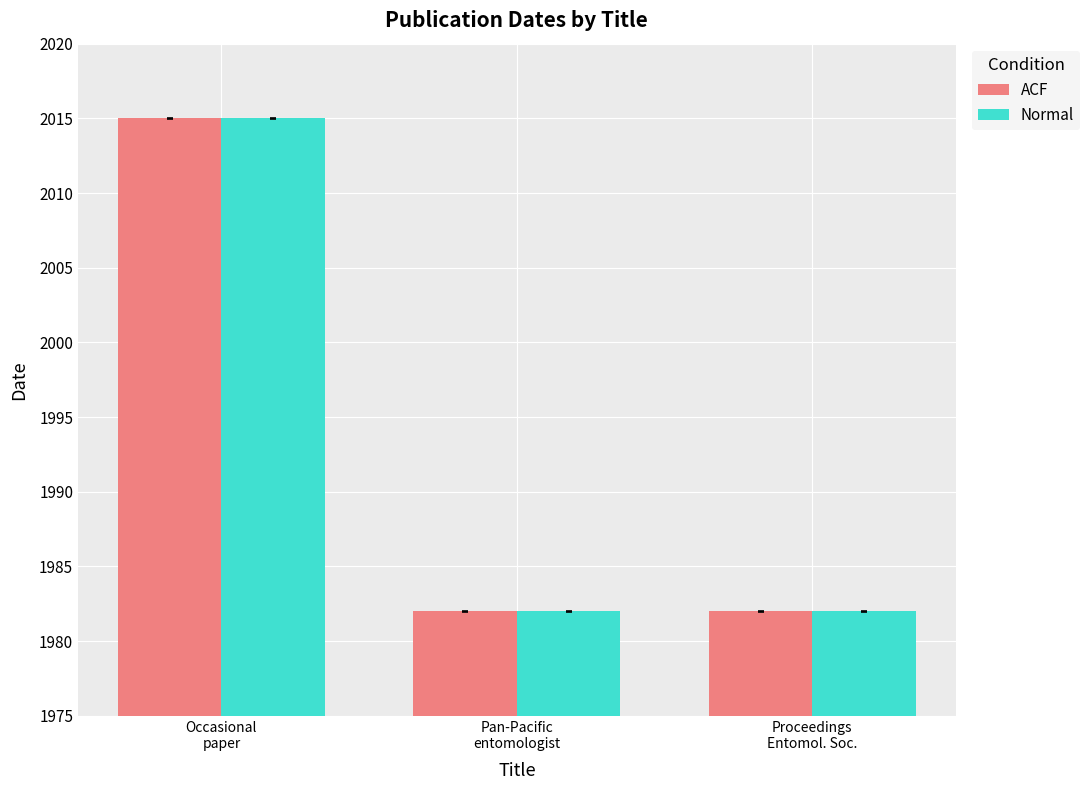

What is the highest value of the Normal series?

2015